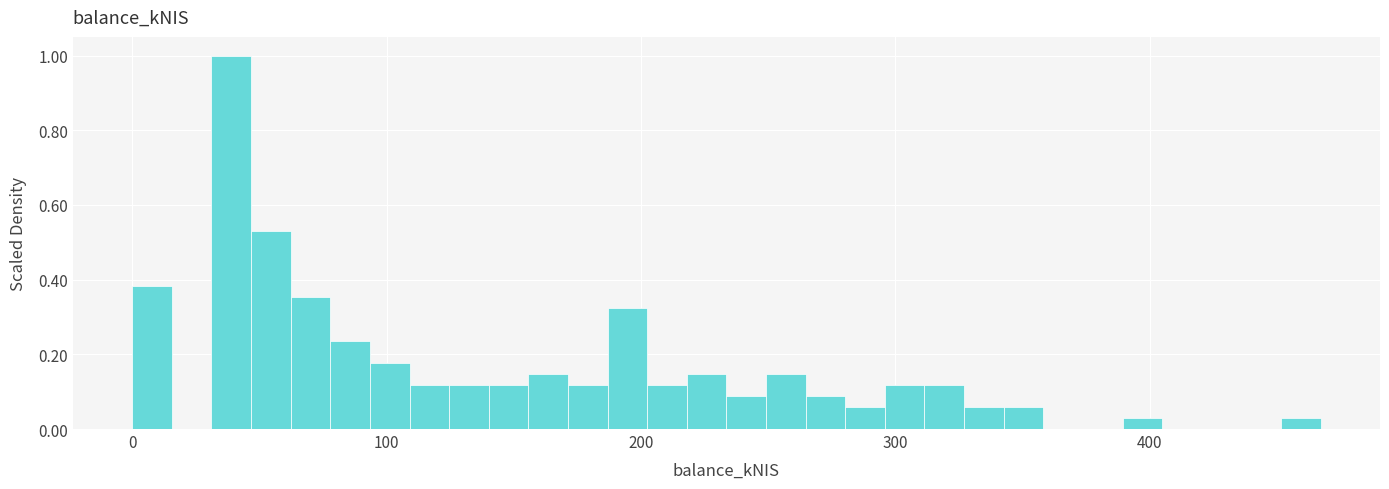

Around what value on the x-axis is the tallest bar? Give the approximate position of its centre, as read against the axis.

40